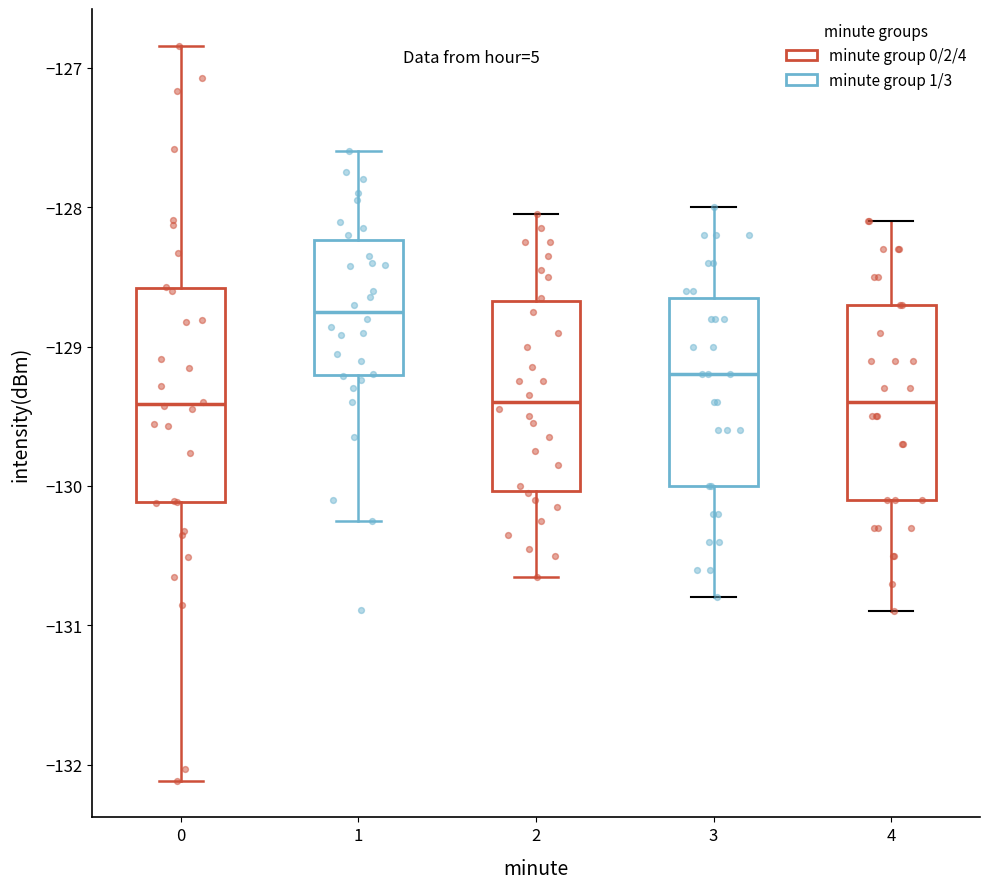

Where does the lower whisker of the box at x = 3 end on the y-axis? The values are not printed on the chart, so give them approximately, as read against the axis.

-130.8